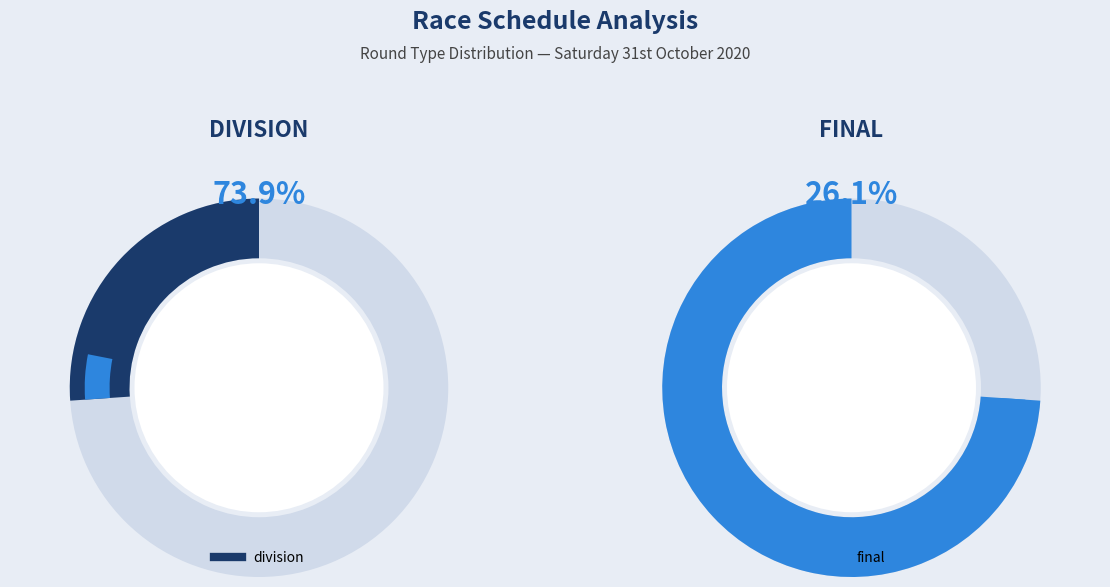

Count the number of slices in the pie.

4